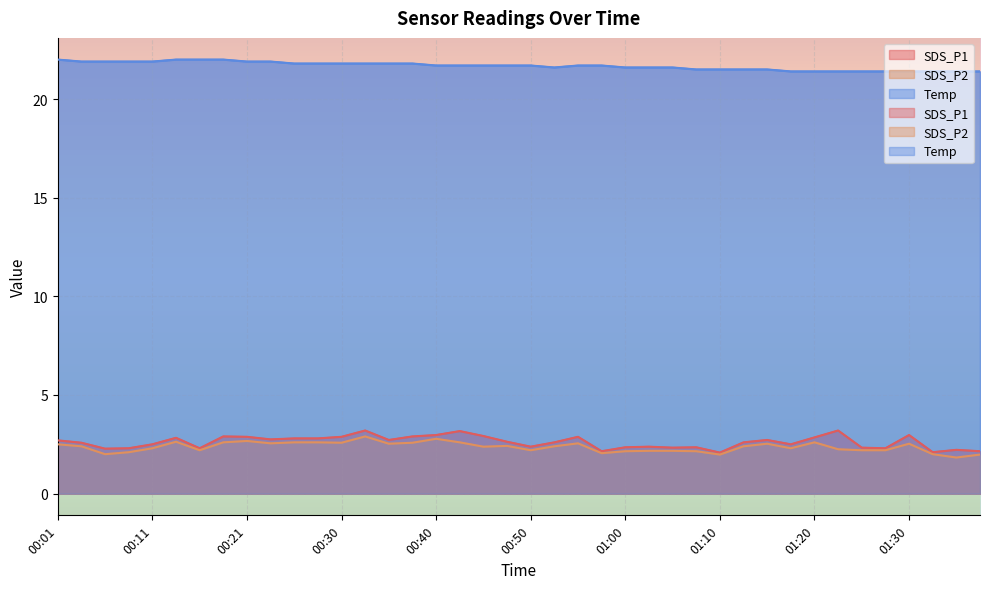

Which category has the highest value in the SDS_P1 series?

00:33